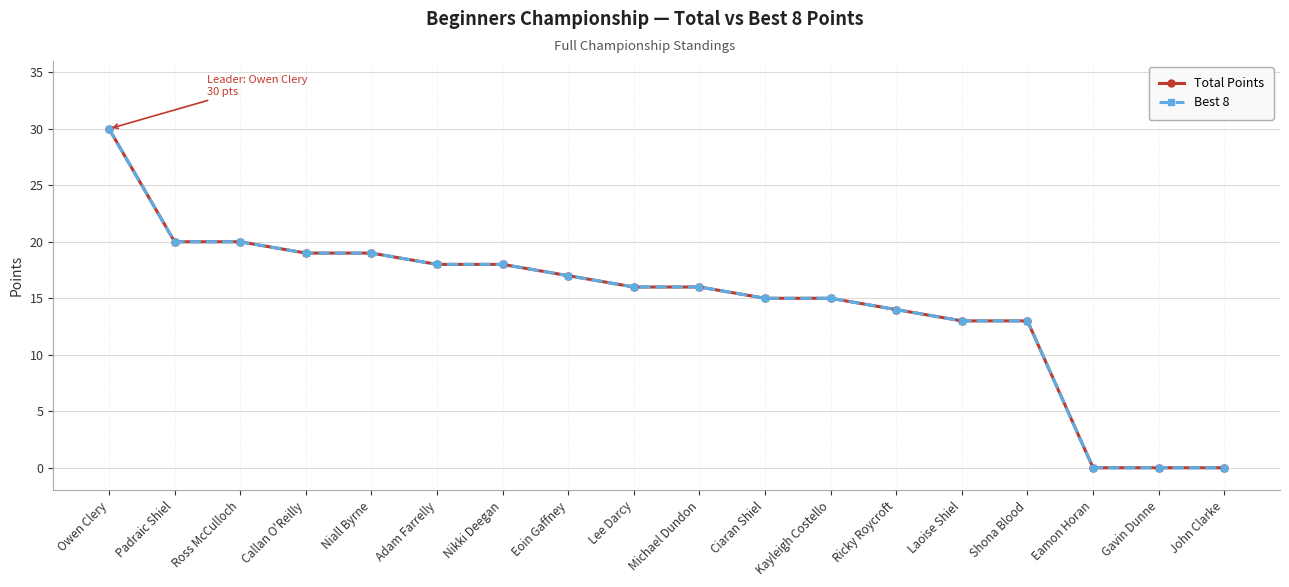

Does the chart have visible grid lines?

Yes